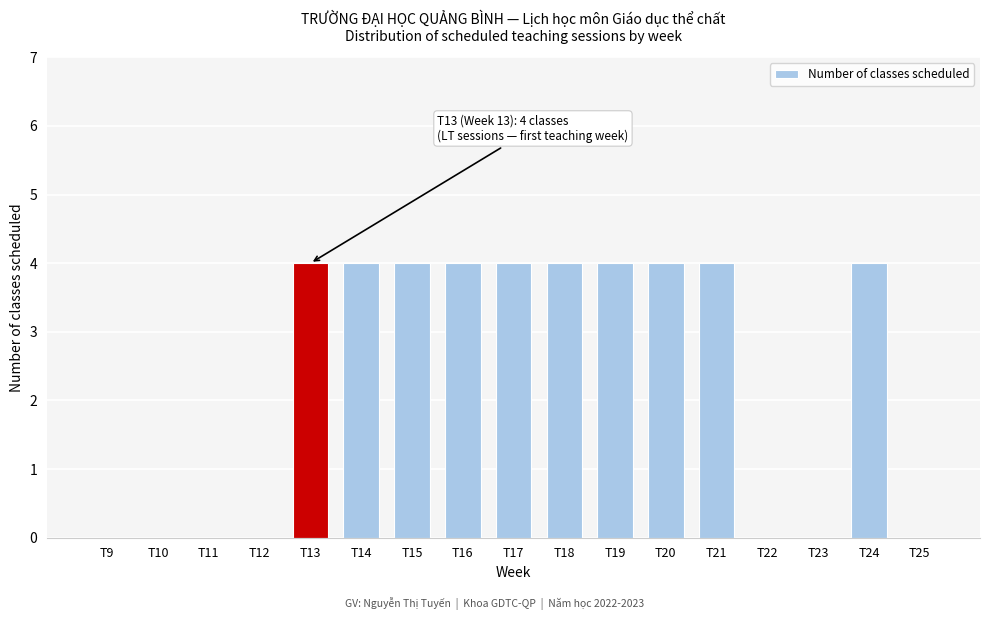

Reading left to right, extract all data points from this chart.

T9=0	T10=0	T11=0	T12=0	T13=4	T14=4	T15=4	T16=4	T17=4	T18=4	T19=4	T20=4	T21=4	T22=0	T23=0	T24=4	T25=0